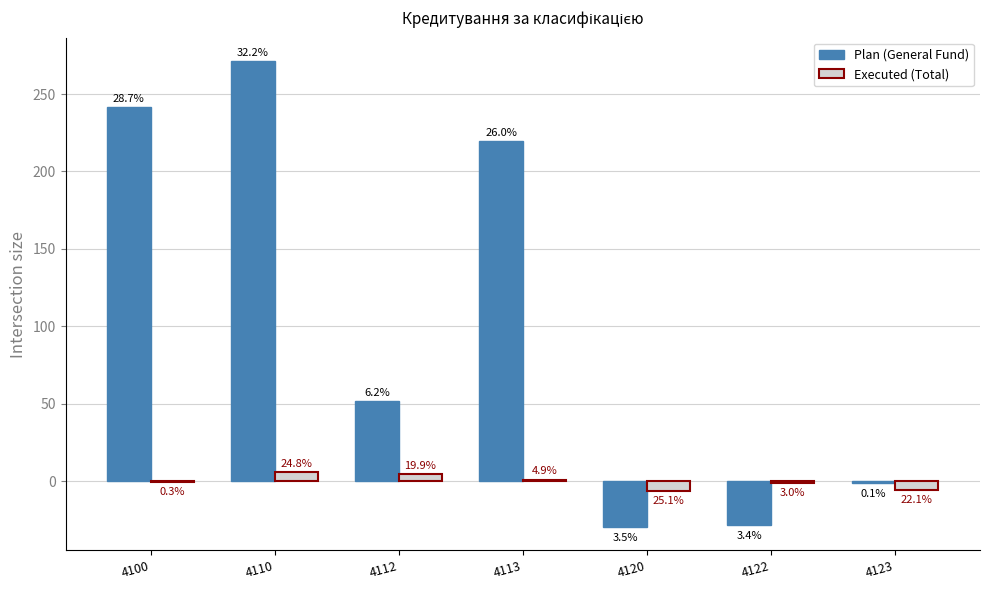

Does the chart contain stacked bars?

No